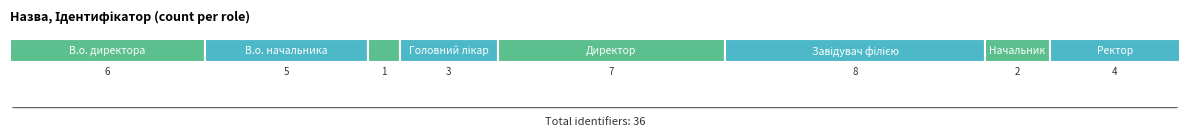

Are the bars grouped side by side (vs. stacked)?

No